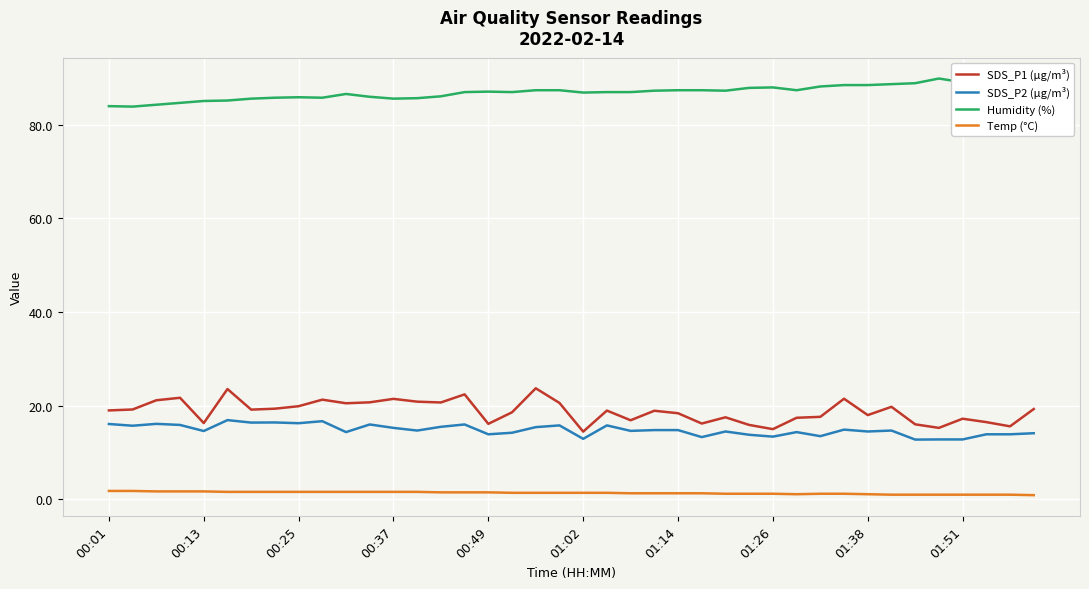

True or false: SDS_P2 (µg/m³) and Humidity (%) intersect in this chart.

False